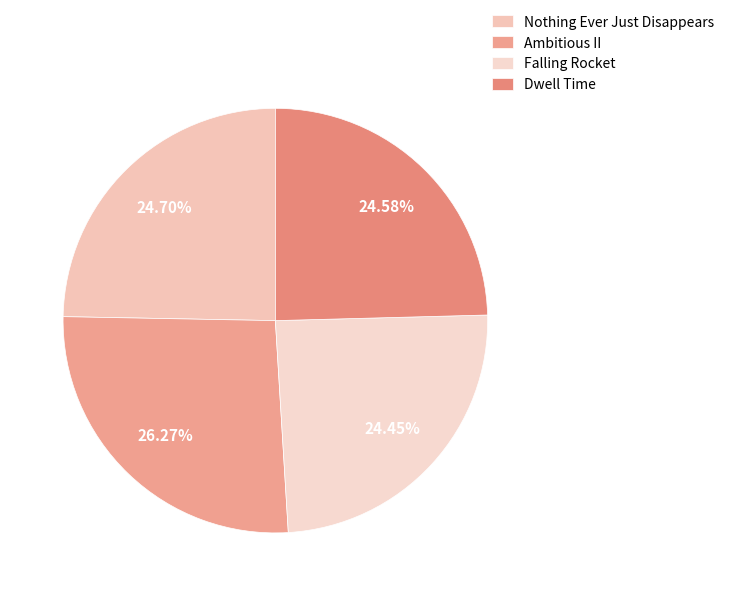

To the nearest percent, what percentage of the pie is Nothing Ever Just Disappears?

25%